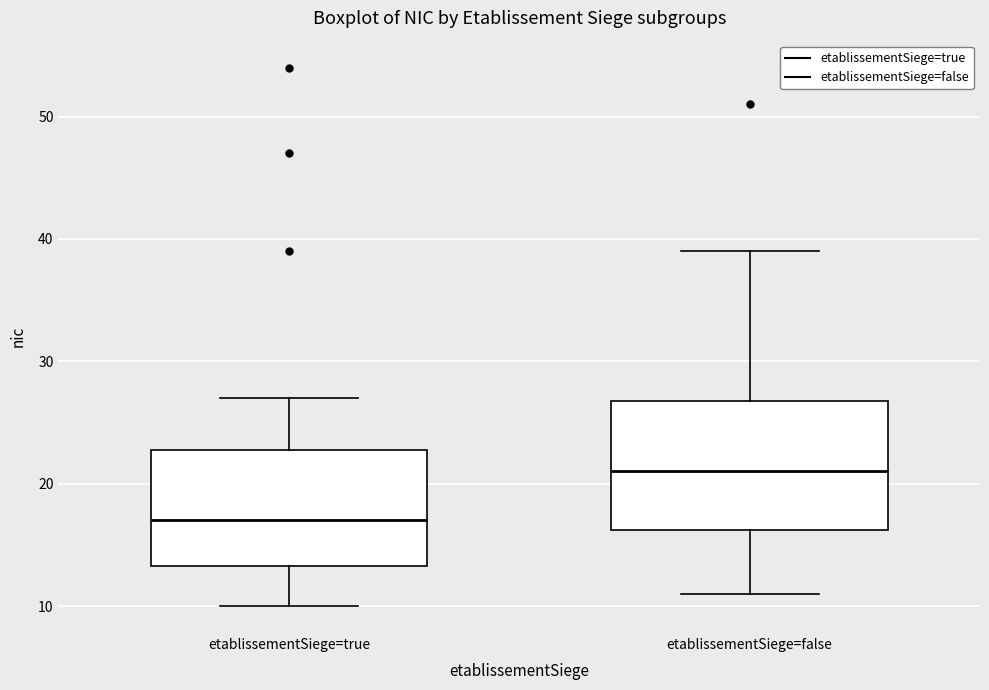

Which box has the lowest median line?

etablissementSiege=true